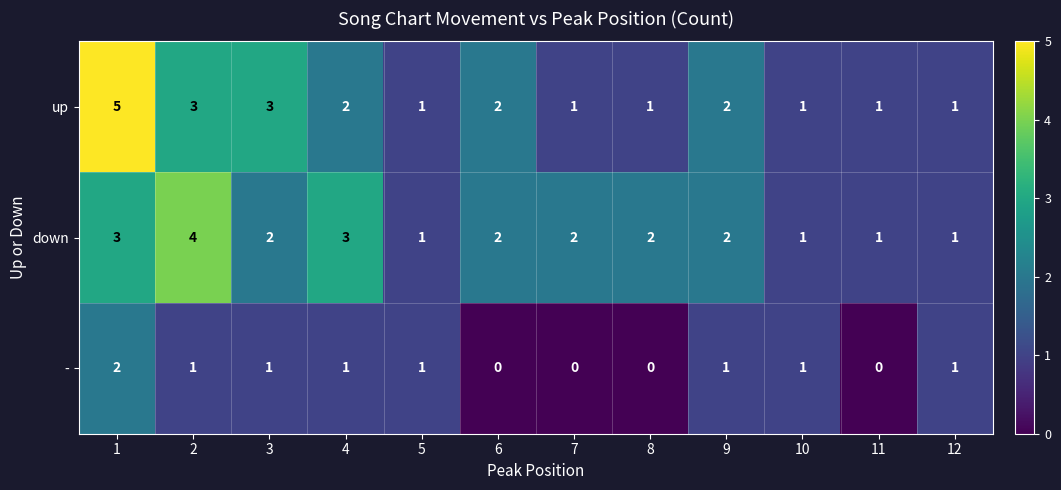

Between 2 and 10, which series saw the biggest shift?

down